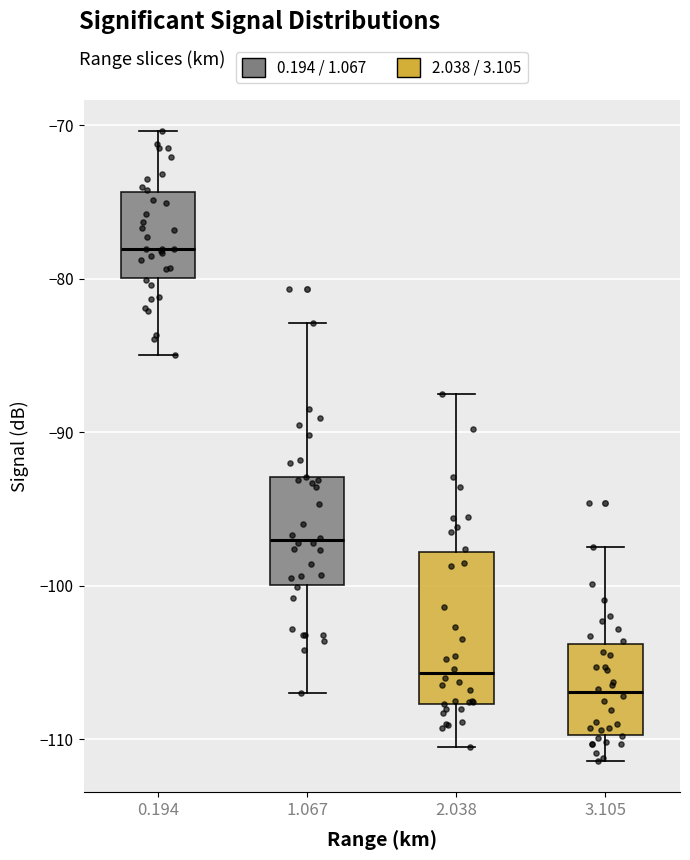

Where does the median line of the box at x = 1.067 sit on the y-axis? The values are not printed on the chart, so give them approximately, as read against the axis.

-97